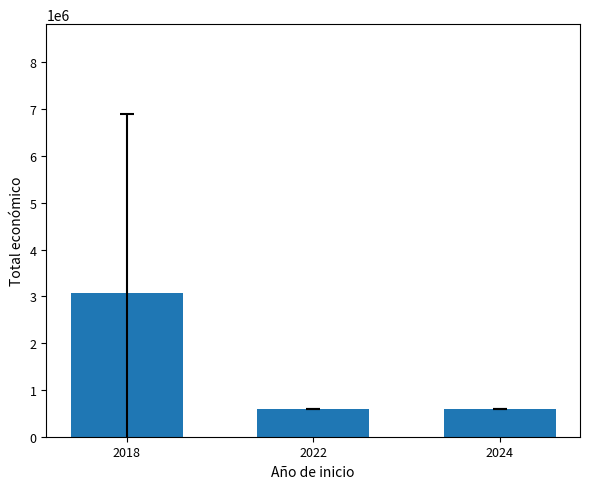

What is the difference between the maximum and minimum values?

2480269.3